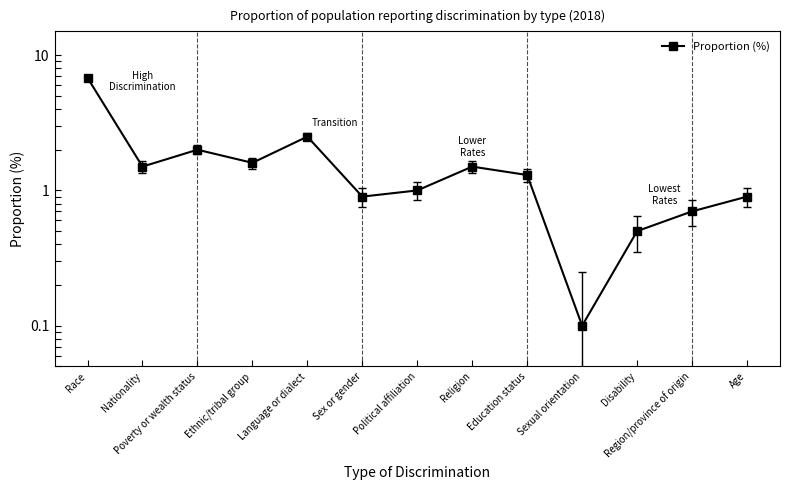

Which category has the lowest value across all series?

Sexual orientation